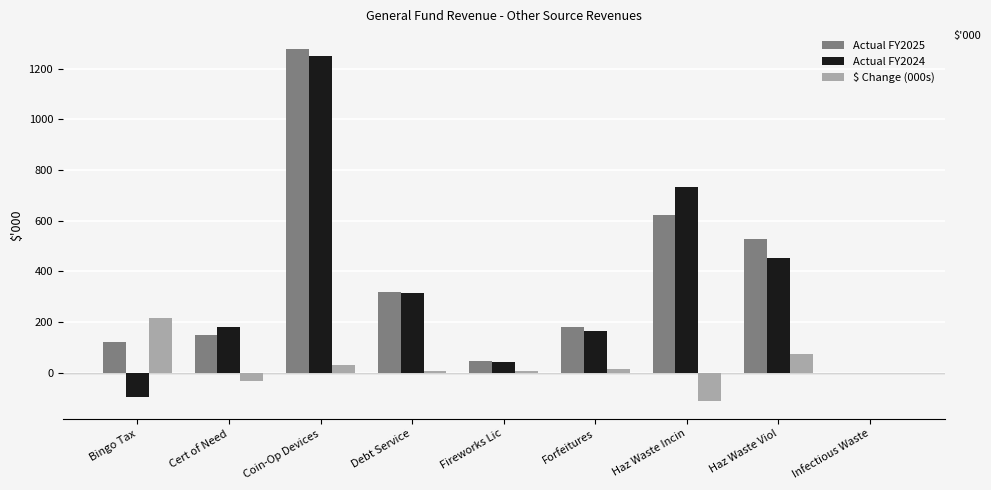

The Actual FY2024 series shows 271.1 at Cert of Need. True or false?

False